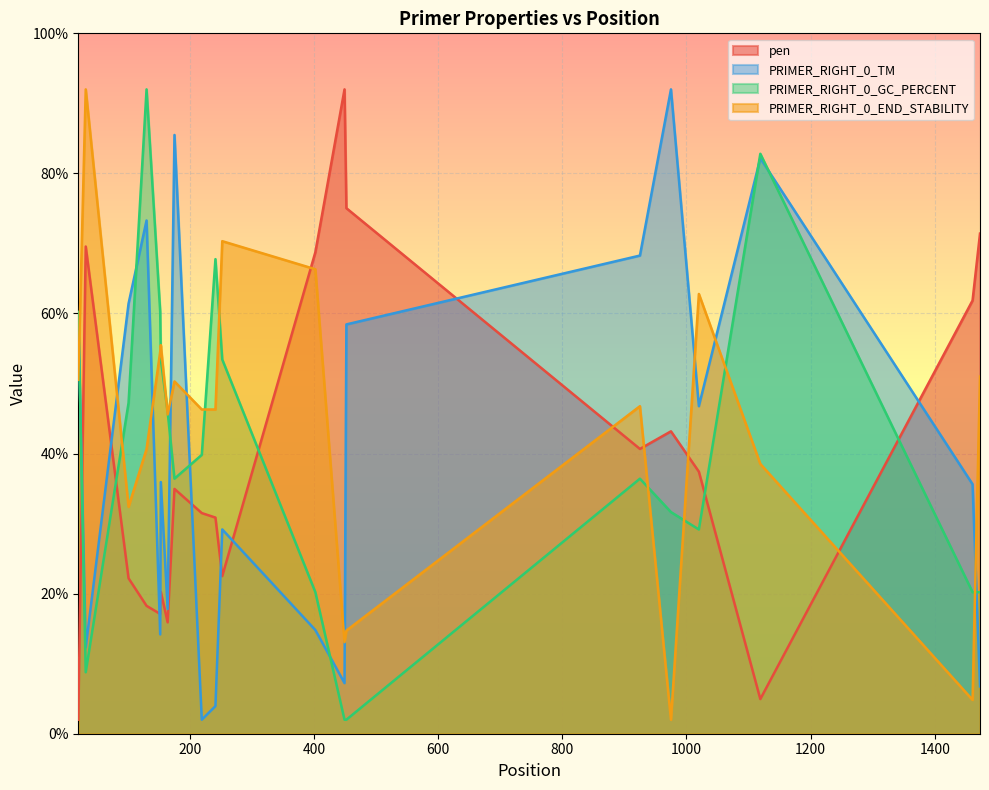

Which series has the largest total across all categories?

PRIMER_RIGHT_0_END_STABILITY